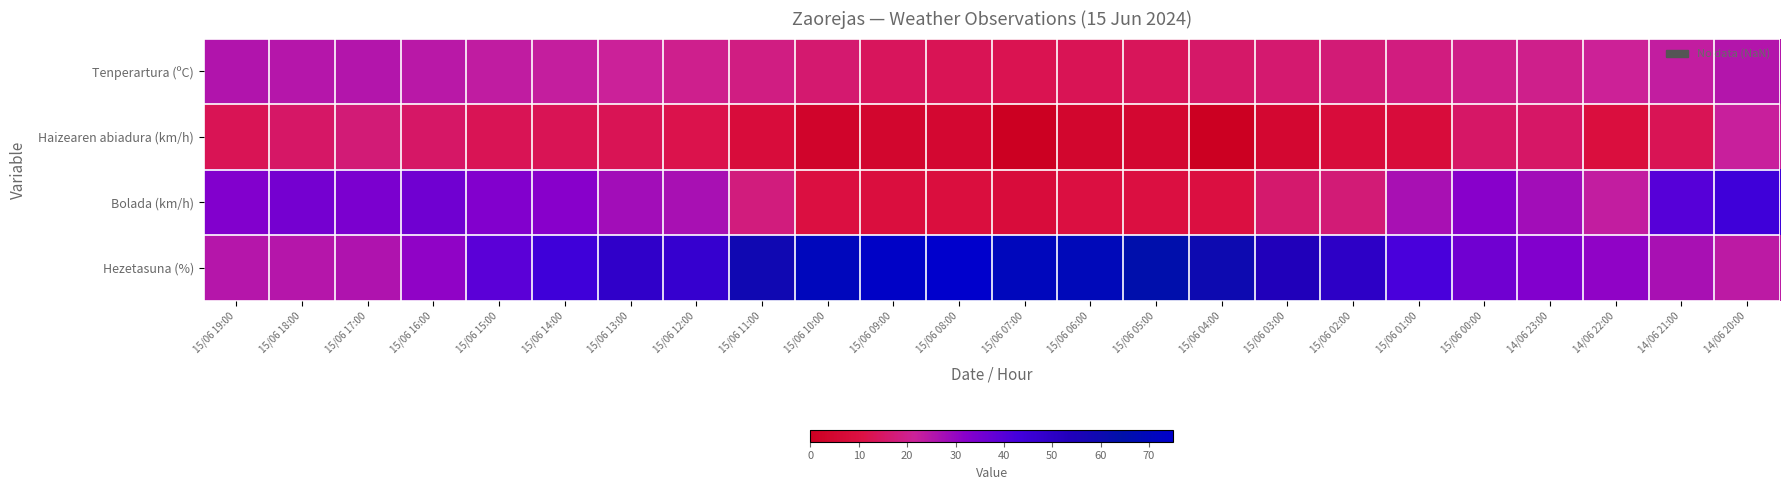

Reading left to right, transcribe all the data shown in this chart.

Tenperartura (ºC): 15/06 19:00=25.5	15/06 18:00=25.0	15/06 17:00=25.2	15/06 16:00=24.6	15/06 15:00=23.3	15/06 14:00=22.6	15/06 13:00=21.5	15/06 12:00=20.2	15/06 11:00=18.5	15/06 10:00=16.4	15/06 09:00=14.0	15/06 08:00=12.9	15/06 07:00=12.4	15/06 06:00=13.0	15/06 05:00=13.6	15/06 04:00=15.3	15/06 03:00=16.2	15/06 02:00=17.0	15/06 01:00=18.3	15/06 00:00=19.4	14/06 23:00=19.9	14/06 22:00=21.1	14/06 21:00=23.1	14/06 20:00=25.2
Haizearen abiadura (km/h): 15/06 19:00=13.0	15/06 18:00=15.0	15/06 17:00=17.0	15/06 16:00=15.0	15/06 15:00=13.0	15/06 14:00=13.0	15/06 13:00=13.0	15/06 12:00=12.0	15/06 11:00=8.0	15/06 10:00=3.0	15/06 09:00=4.0	15/06 08:00=5.0	15/06 07:00=0.0	15/06 06:00=4.0	15/06 05:00=5.0	15/06 04:00=0.0	15/06 03:00=5.0	15/06 02:00=8.0	15/06 01:00=8.0	15/06 00:00=15.0	14/06 23:00=15.0	14/06 22:00=9.0	14/06 21:00=13.0	14/06 20:00=22.0
Bolada (km/h): 15/06 19:00=33.0	15/06 18:00=35.0	15/06 17:00=34.0	15/06 16:00=36.0	15/06 15:00=33.0	15/06 14:00=32.0	15/06 13:00=28.0	15/06 12:00=27.0	15/06 11:00=18.0	15/06 10:00=10.0	15/06 09:00=9.0	15/06 08:00=9.0	15/06 07:00=8.0	15/06 06:00=10.0	15/06 05:00=10.0	15/06 04:00=10.0	15/06 03:00=16.0	15/06 02:00=17.0	15/06 01:00=27.0	15/06 00:00=32.0	14/06 23:00=28.0	14/06 22:00=23.0	14/06 21:00=40.0	14/06 20:00=44.0
Hezetasuna (%): 15/06 19:00=25.0	15/06 18:00=25.0	15/06 17:00=26.0	15/06 16:00=31.0	15/06 15:00=39.0	15/06 14:00=44.0	15/06 13:00=49.0	15/06 12:00=47.0	15/06 11:00=59.0	15/06 10:00=70.0	15/06 09:00=73.0	15/06 08:00=75.0	15/06 07:00=70.0	15/06 06:00=69.0	15/06 05:00=65.0	15/06 04:00=60.0	15/06 03:00=54.0	15/06 02:00=50.0	15/06 01:00=42.0	15/06 00:00=36.0	14/06 23:00=33.0	14/06 22:00=31.0	14/06 21:00=27.0	14/06 20:00=24.0